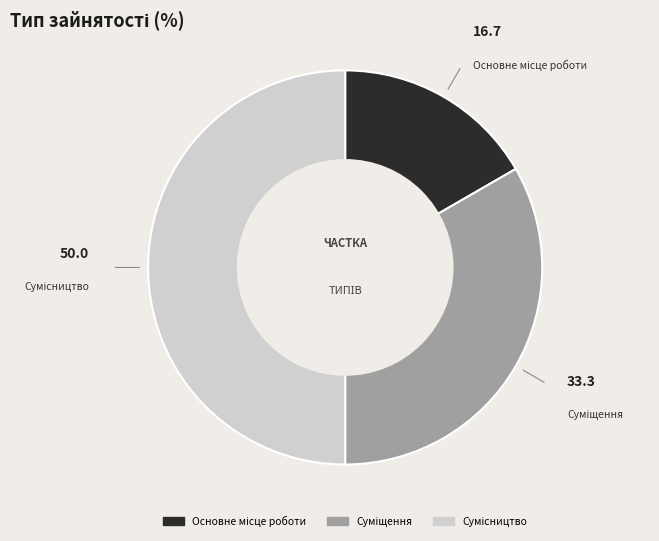

Which slice is the smallest?

Основне місце роботи